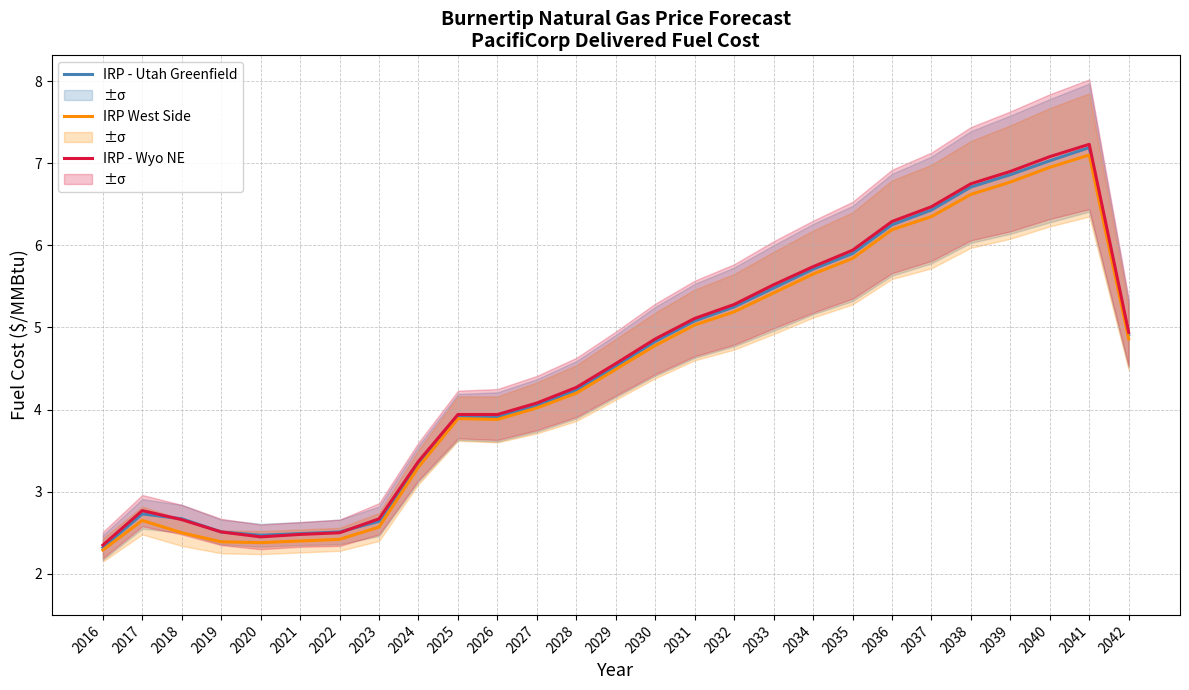

How many lines are shown in the chart?

3